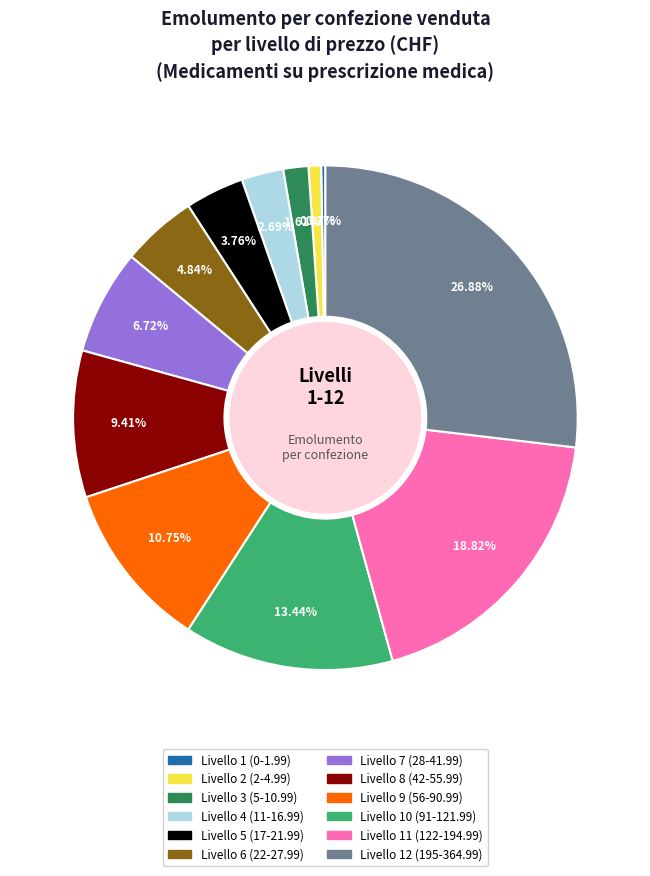

Do Livello 8 (42-55.99) and Livello 3 (5-10.99) together represent more than half of the pie?

No